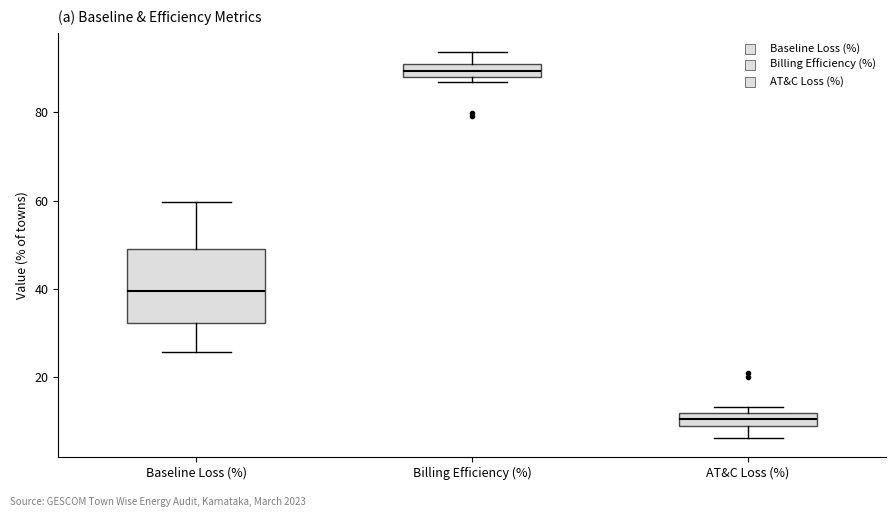

Where does the upper whisker of the box for Baseline Loss (%) end on the y-axis? The values are not printed on the chart, so give them approximately, as read against the axis.

60